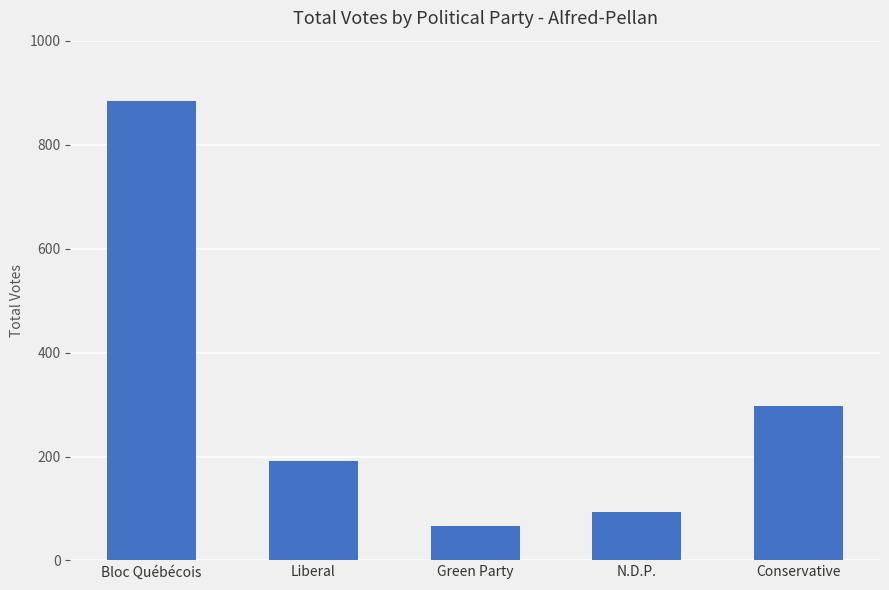

Read the value at Bloc Québécois, to the nearest 10.

880